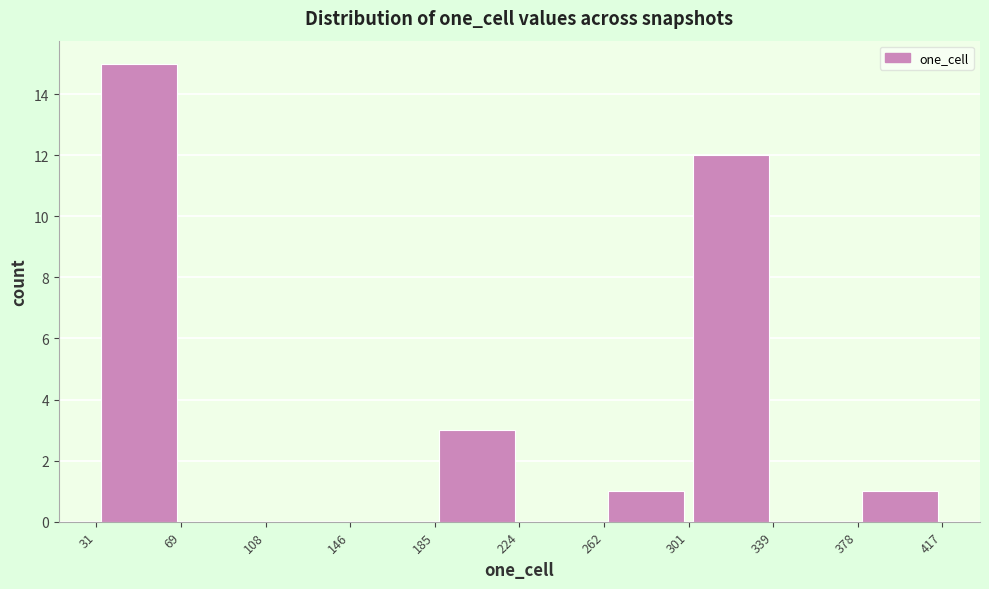

Over which range of the x-axis is the bar tallest?

31 to 69